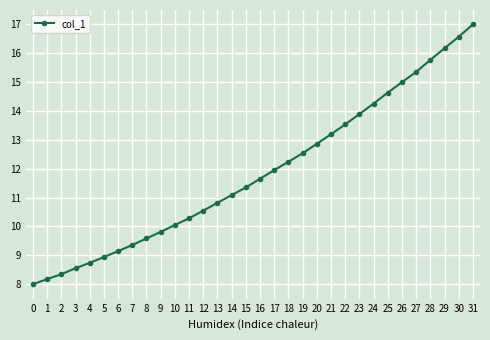

At which label does the data first exceed 11?

14